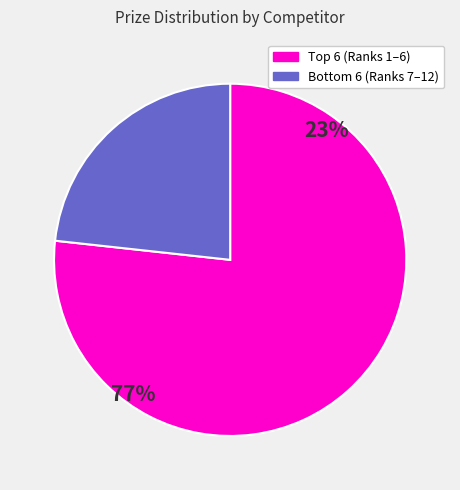

Is there any slice that represents more than half of the pie?

Yes